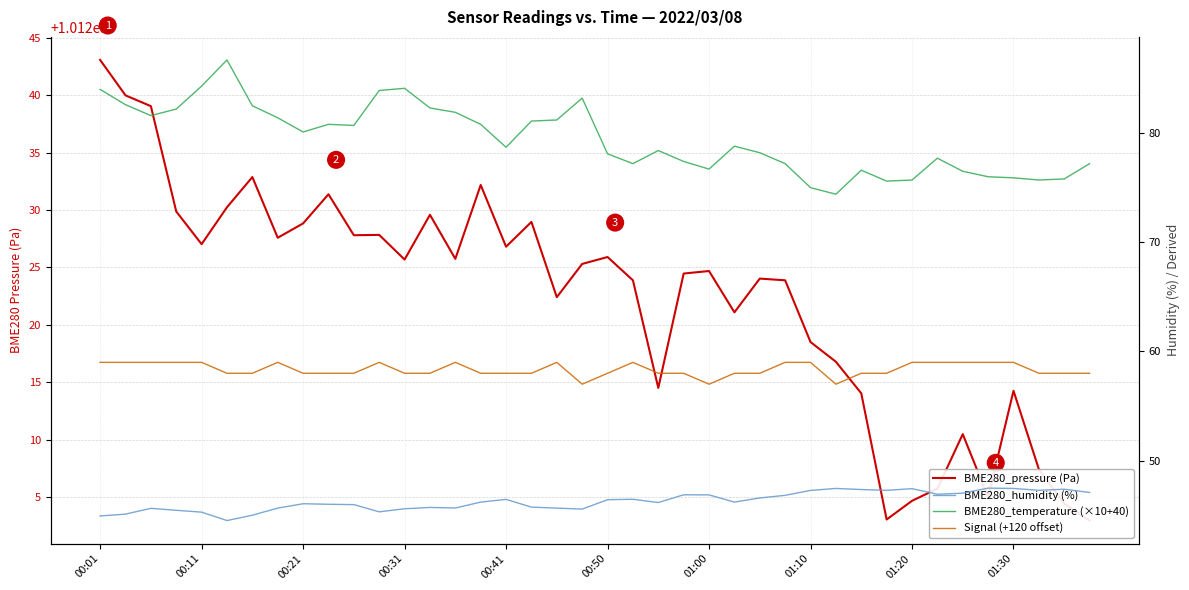

Where does the Signal (+120 offset) series first go above 58?

00:01